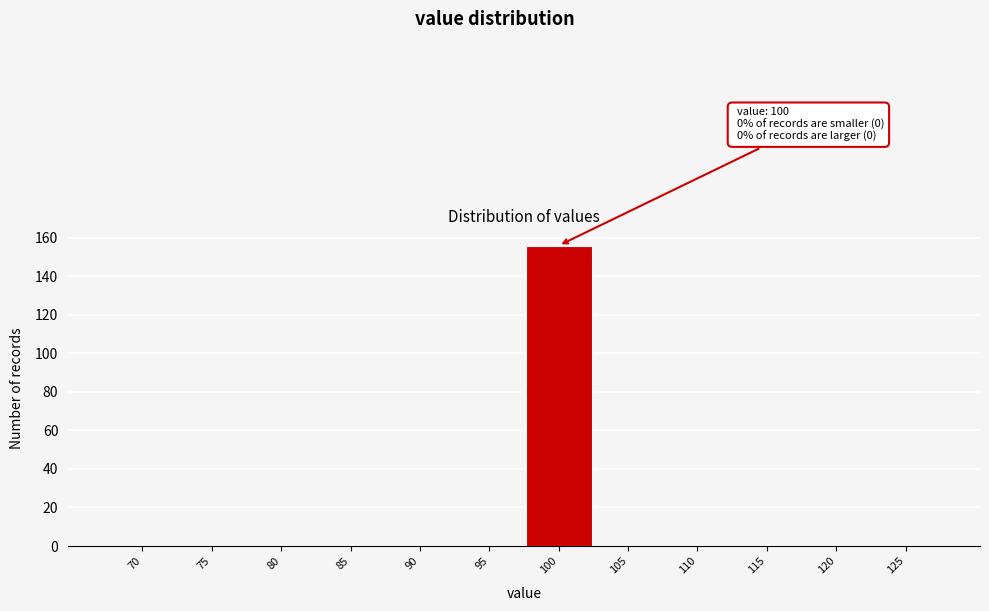

Reading left to right, extract all data points from this chart.

70=0	75=0	80=0	85=0	90=0	95=0	100=156	105=0	110=0	115=0	120=0	125=0